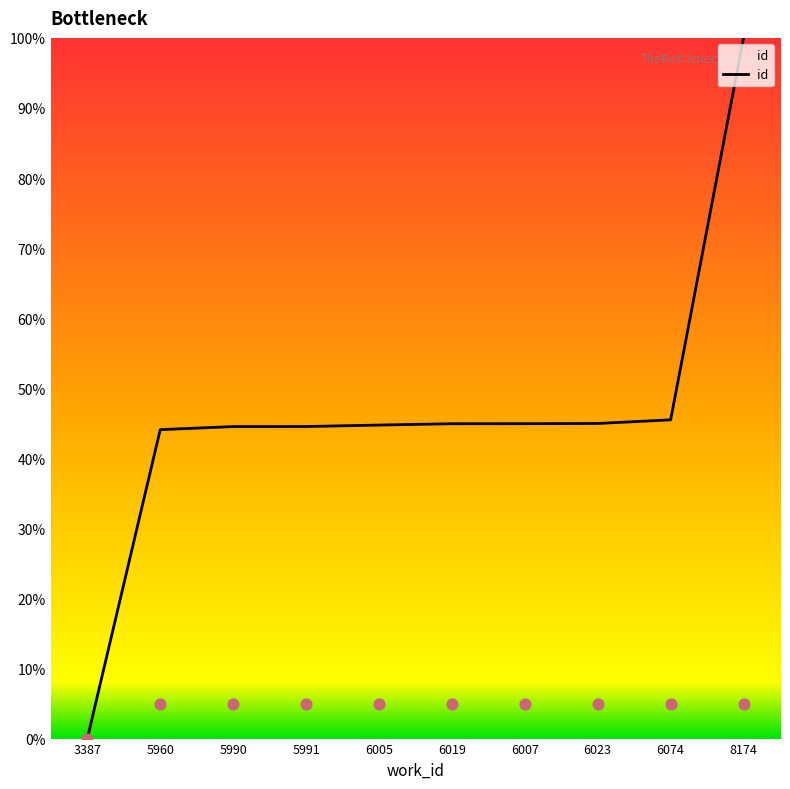

Which has a higher value, 5990 or 6007?

6007